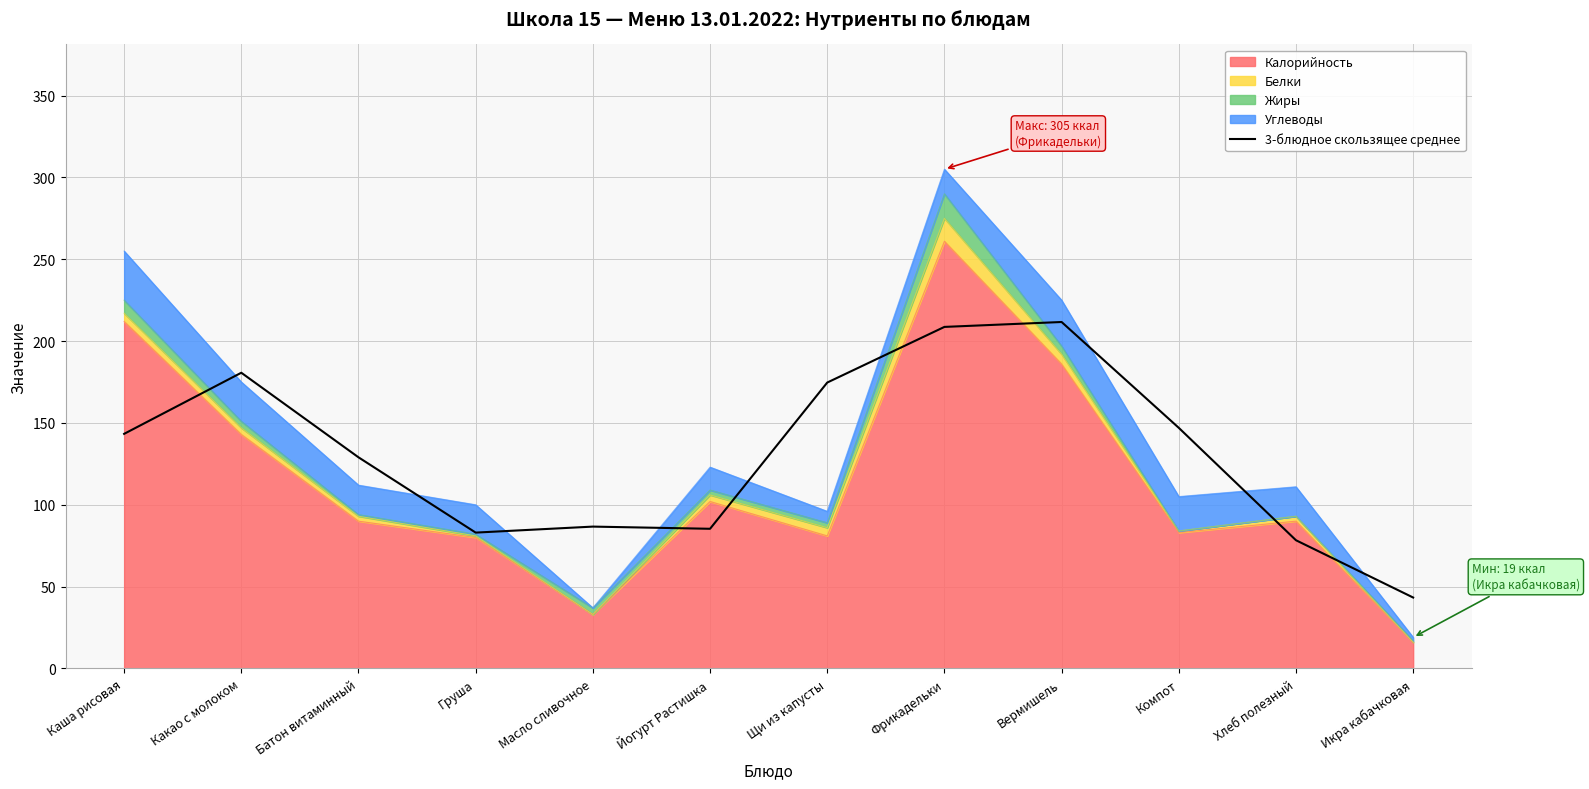

True or false: the data shows 49.0 at Хлеб полезный.

False